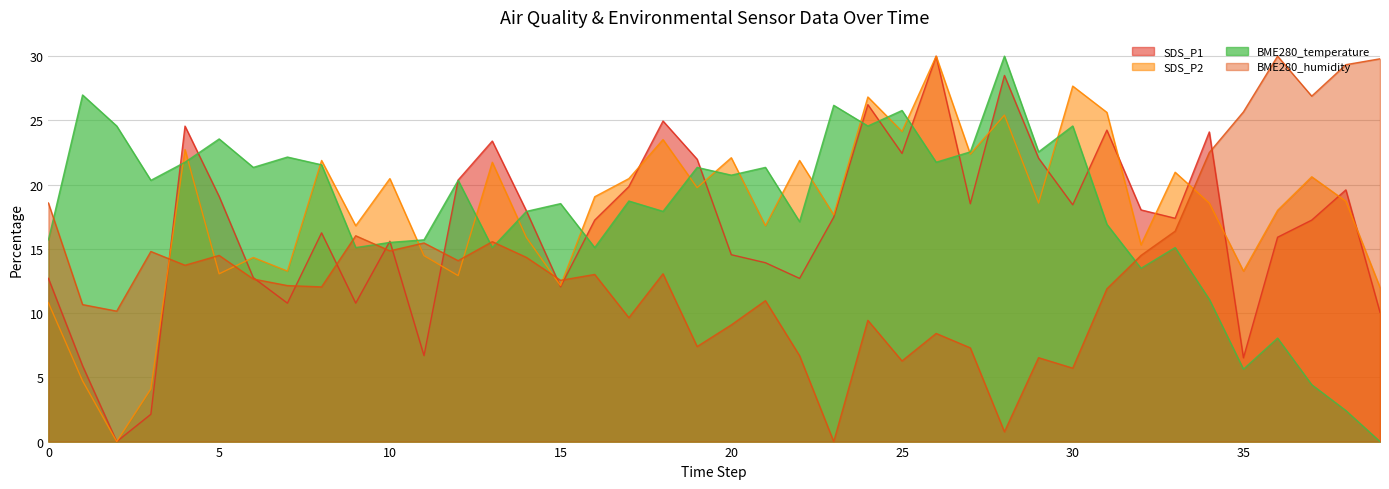

Which series ends up on top after the final intersection of BME280_humidity and SDS_P2?

BME280_humidity